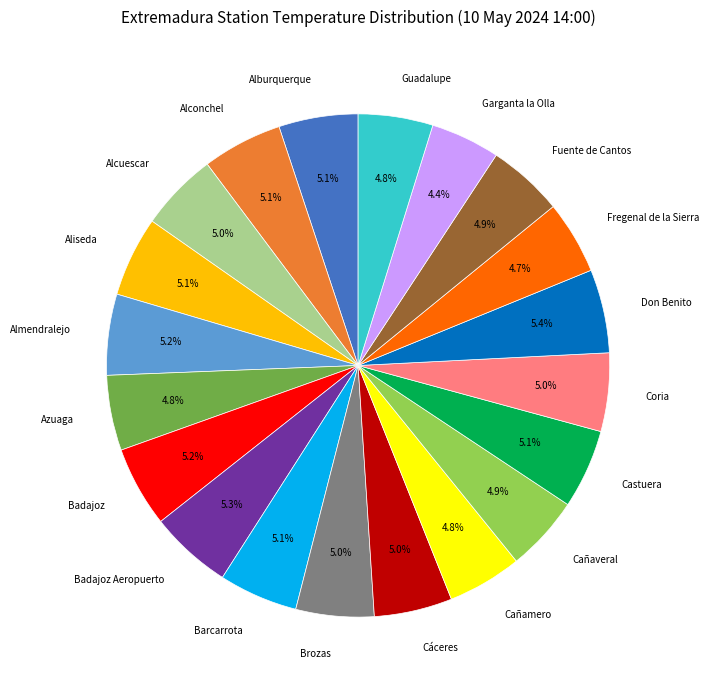

The Coria slice represents 5% of the pie. True or false?

True